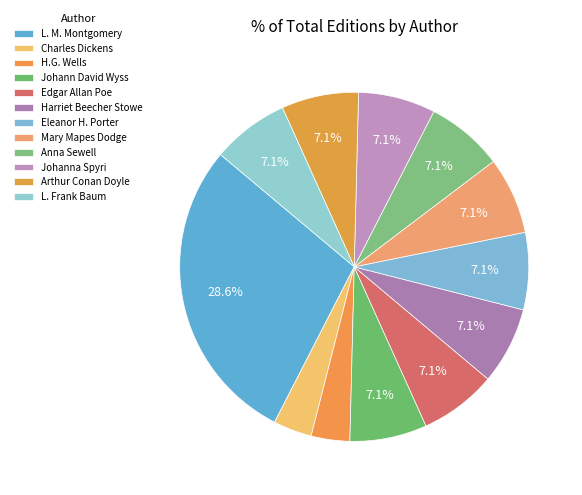

What portion of the pie excludes Edgar Allan Poe?

92.9%